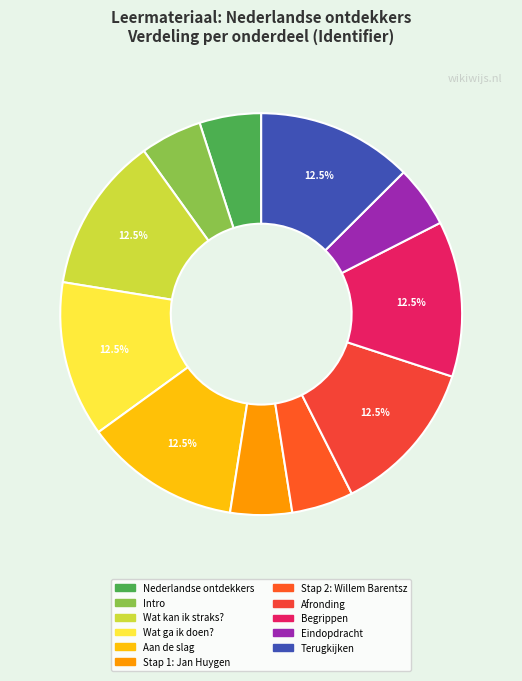

Does Stap 1: Jan Huygen account for over 50% of the chart?

No